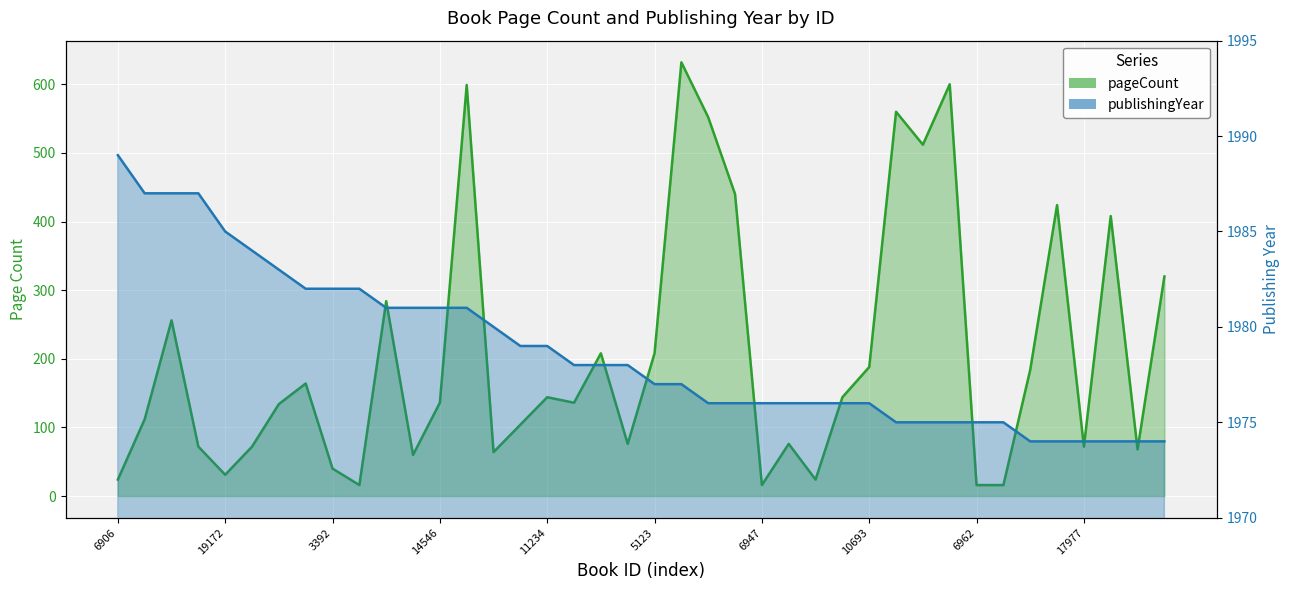

What is the label of the 31st point from the right?

5625